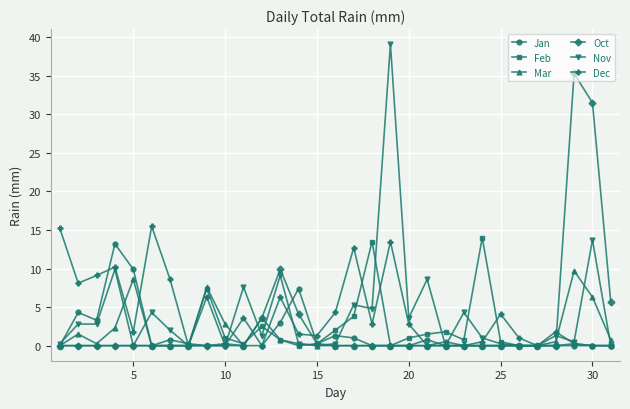

How many distinct data groups are displayed?

6